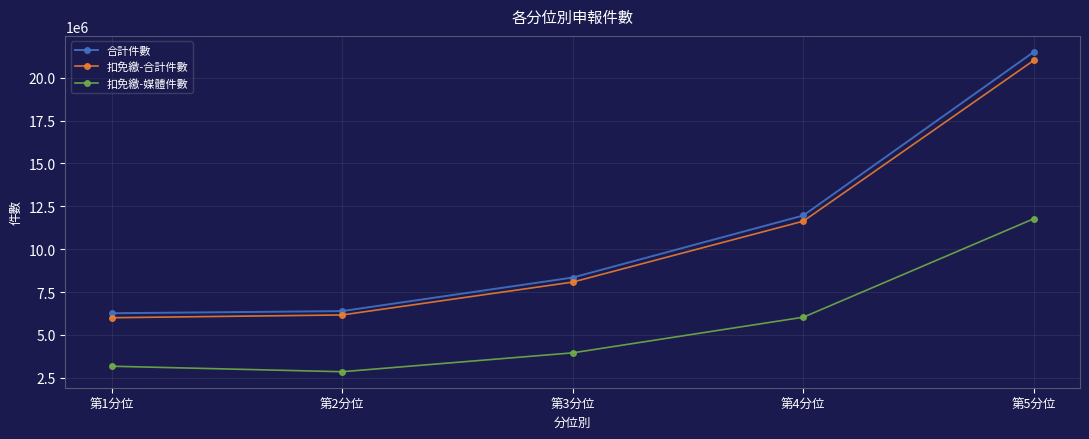

The value of 扣免繳-媒體件數 at 第3分位 is 3956939. True or false?

True